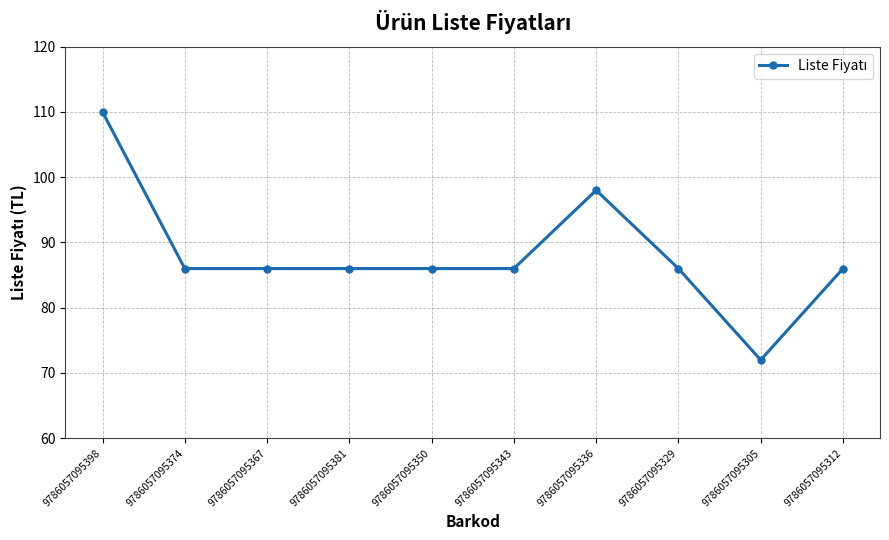

Reading left to right, what are all the values shown in this chart?

110	86	86	86	86	86	98	86	72	86